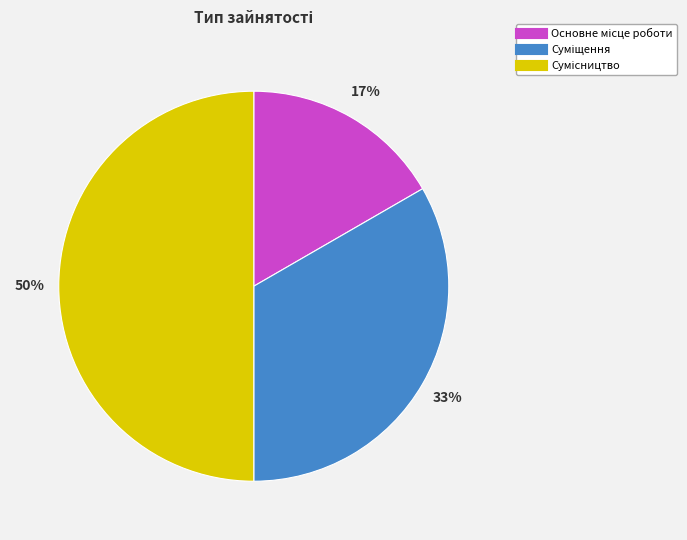

To the nearest percent, what is the difference between the largest and smallest slice percentages?

33%